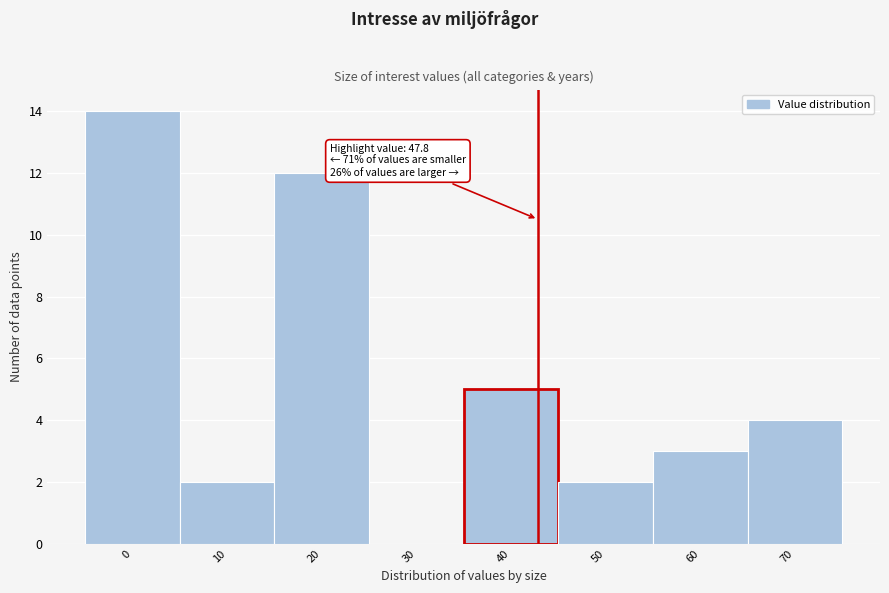

Reading right to left, transcribe all the data shown in this chart.

70=4	60=3	50=2	40=5	30=0	20=12	10=2	0=14